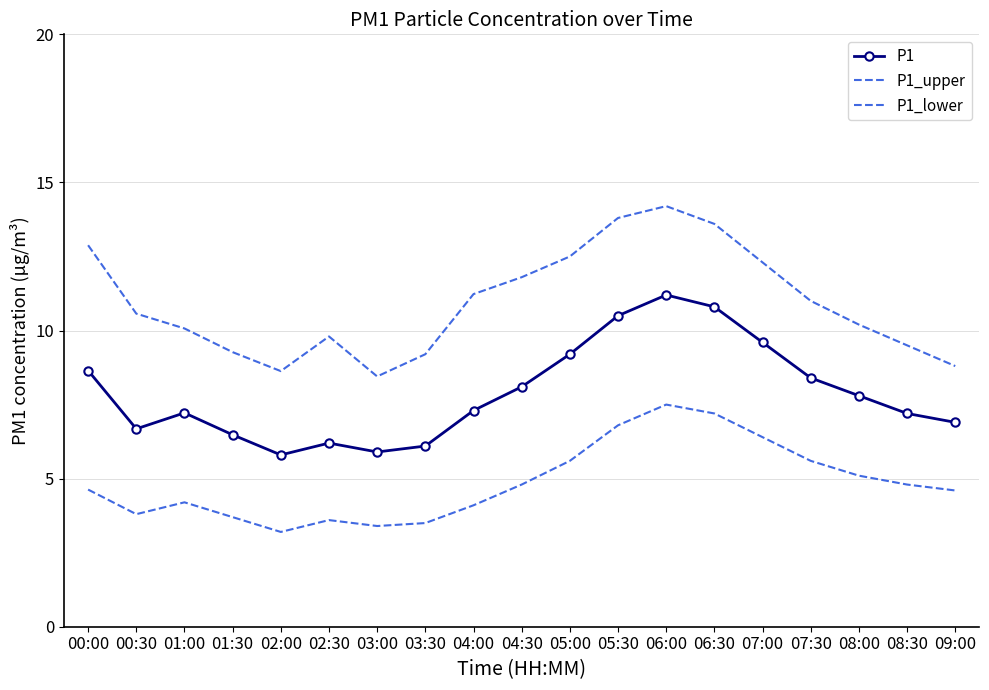

True or false: P1_upper and P1_lower intersect in this chart.

False